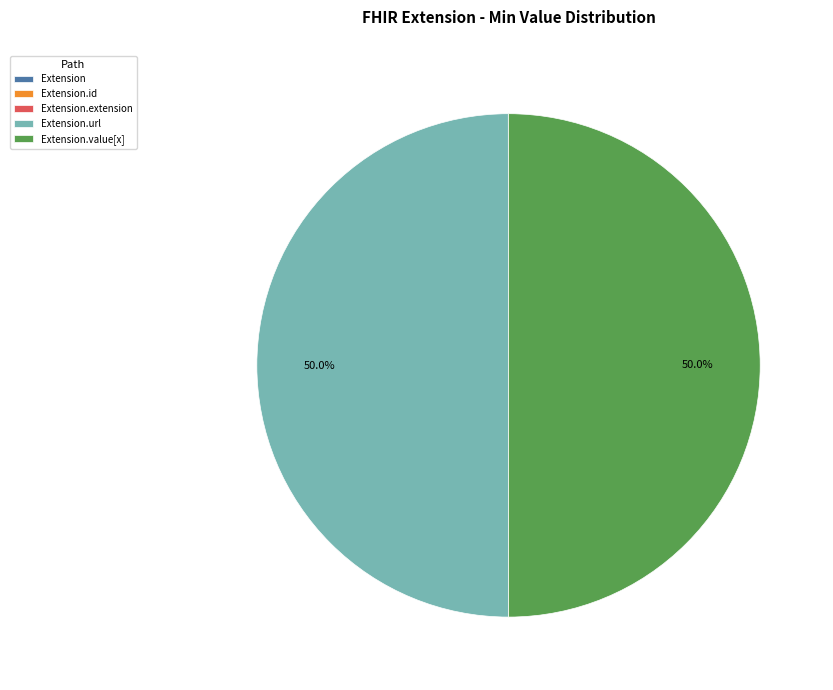

Is there a majority slice in this chart?

No